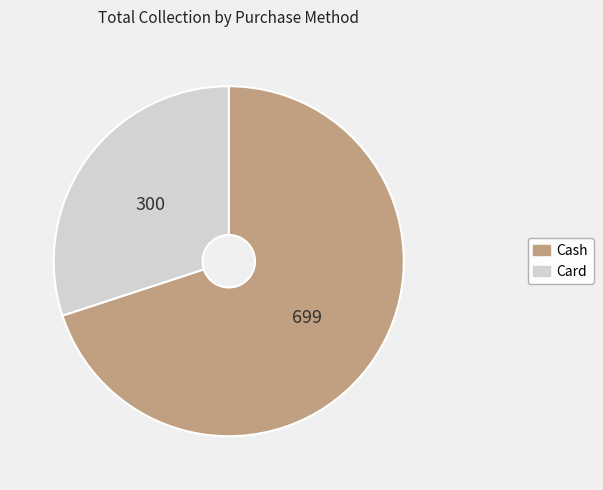

How many slices are in this pie chart?

2